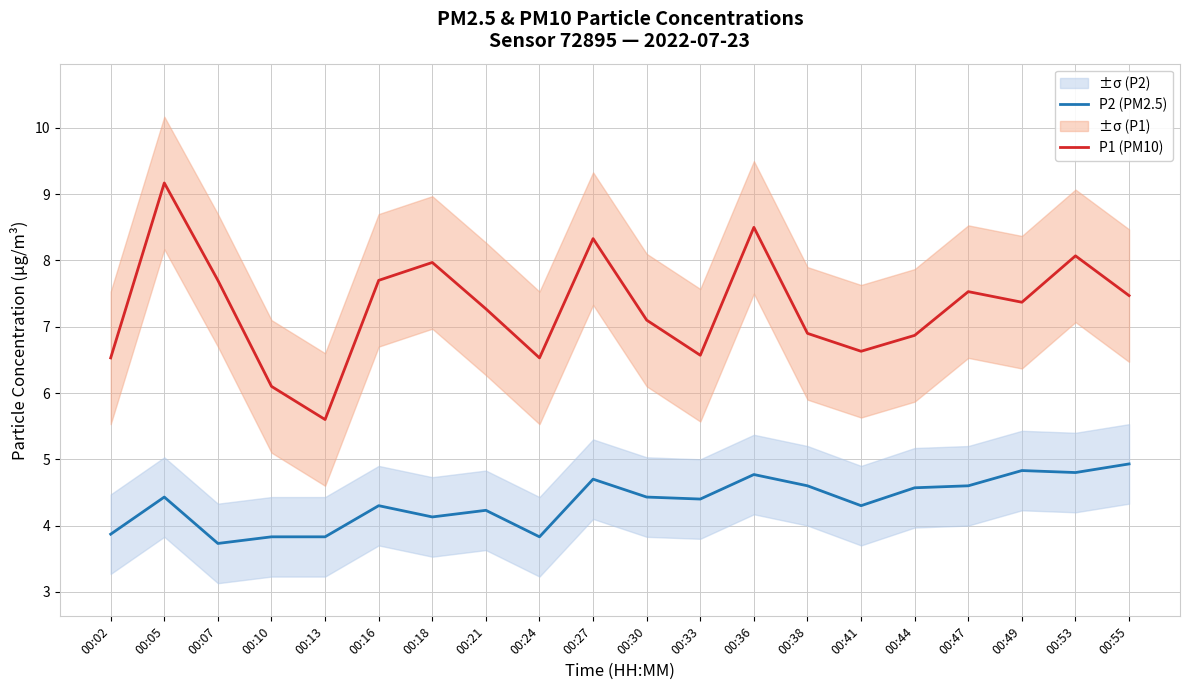

Reading left to right, what are all the values shown in this chart?

P2 (PM2.5): 3.9	4.4	3.7	3.8	3.8	4.3	4.1	4.2	3.8	4.7	4.4	4.4	4.8	4.6	4.3	4.6	4.6	4.8	4.8	4.9
P1 (PM10): 6.5	9.2	7.7	6.1	5.6	7.7	8.0	7.3	6.5	8.3	7.1	6.6	8.5	6.9	6.6	6.9	7.5	7.4	8.1	7.5